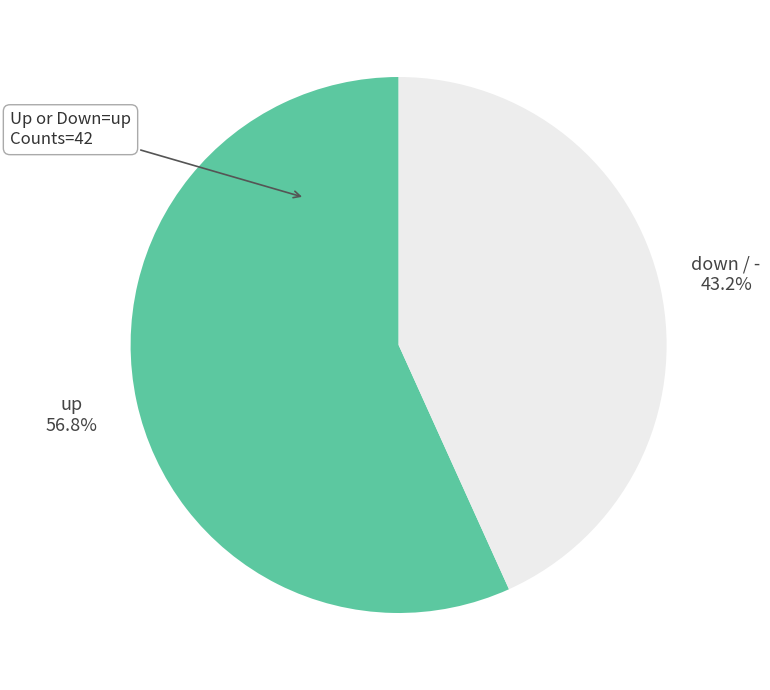

Count the number of slices in the pie.

2